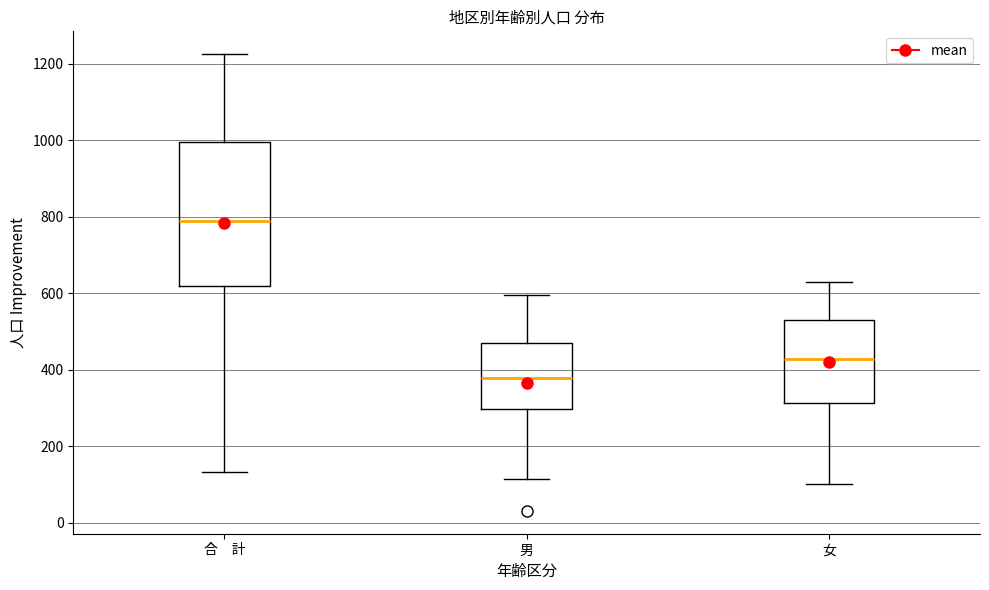

Reading left to right, transcribe this box plot: for each box, give where its median line is, the range the box spans, and where its two whiskers end, as read against the y-axis. The values are not printed on the chart, so give them approximately, as read against the axis.

合 計: median 780, box 620 to 1000, whiskers 140 to 1220
男: median 380, box 300 to 480, whiskers 120 to 600
女: median 420, box 320 to 520, whiskers 100 to 640